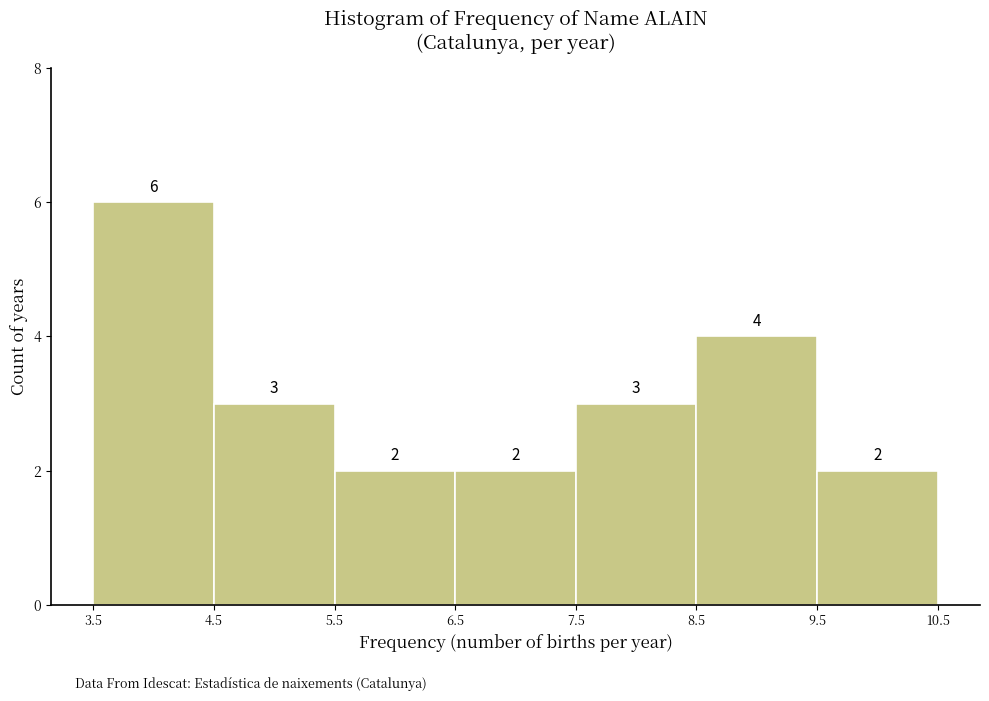

Which range on the x-axis has the tallest bar?

3.5 to 4.5